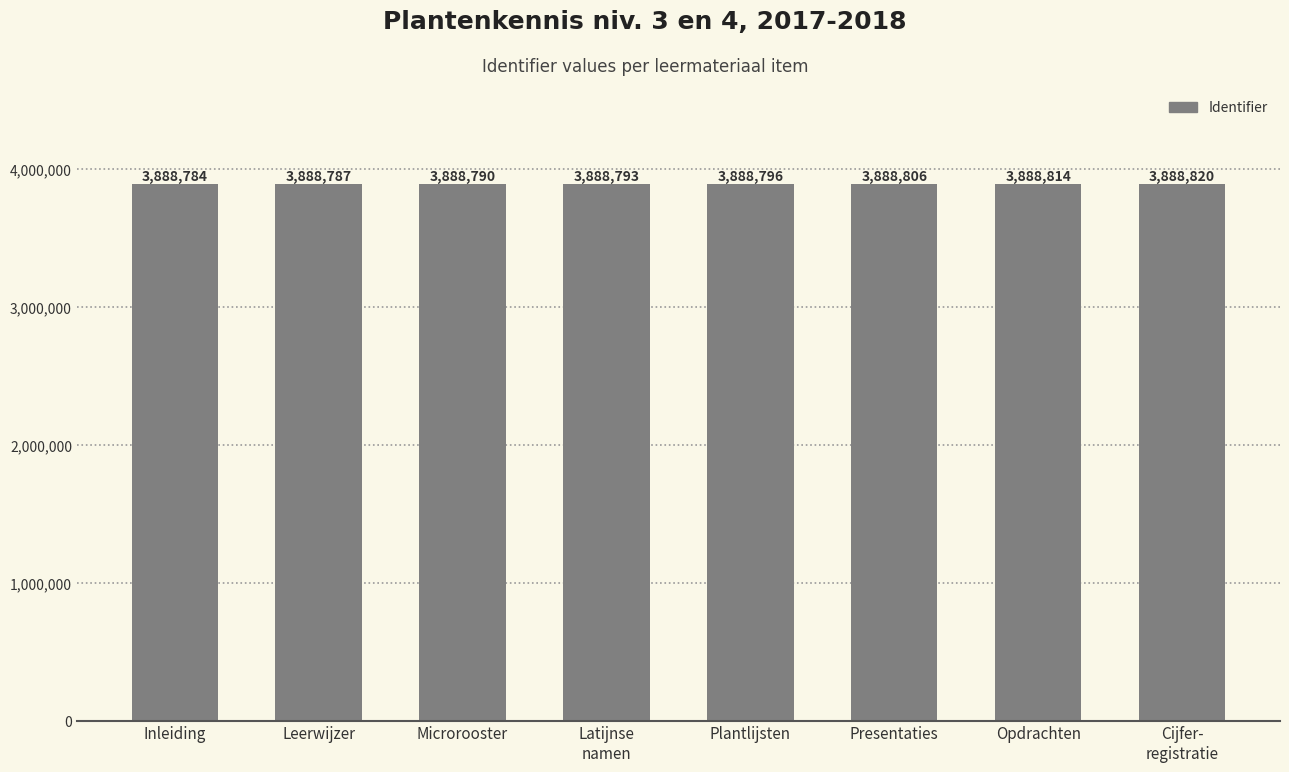

What is the sum of all values?

31110390